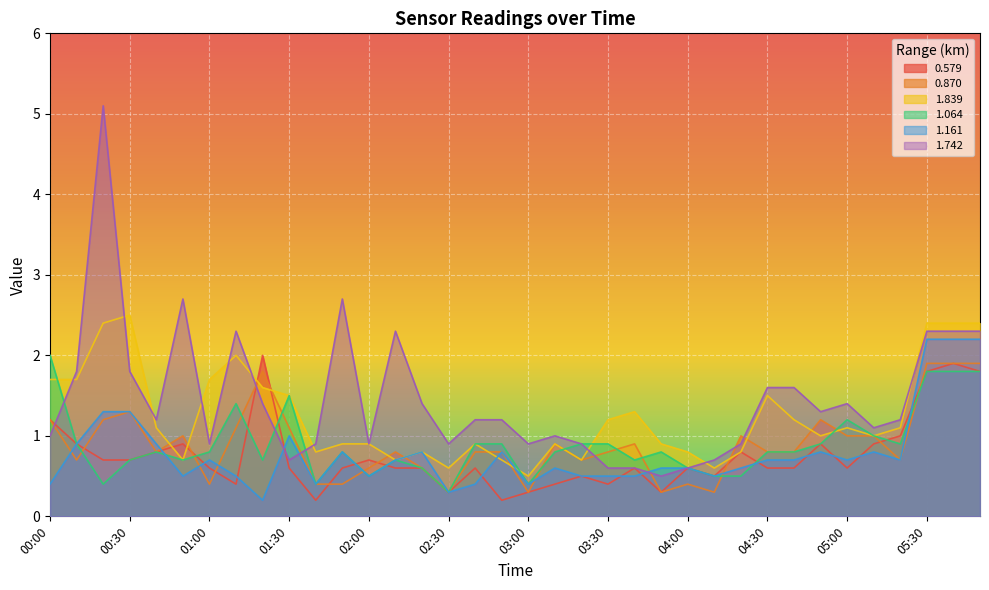

Which has a higher value, 05:40 or 05:50?

05:40